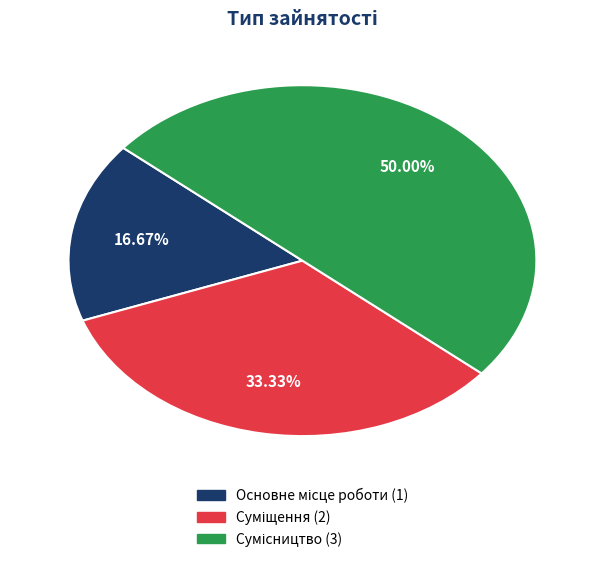

How many segments does this pie chart have?

3